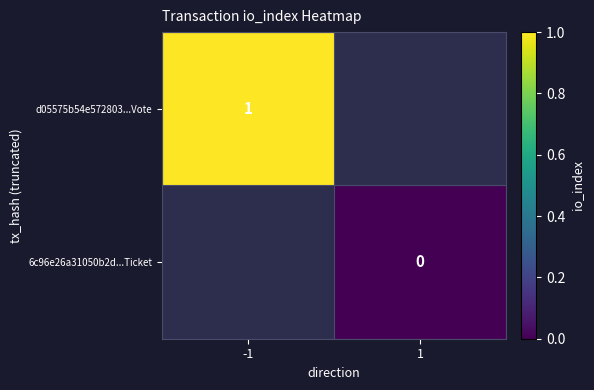

Count the number of data series in this chart.

2